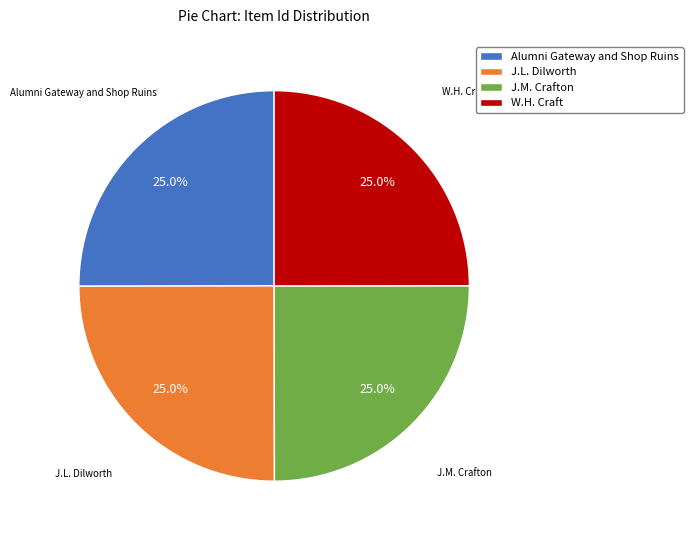

To the nearest percent, what portion does Alumni Gateway and Shop Ruins represent?

25%